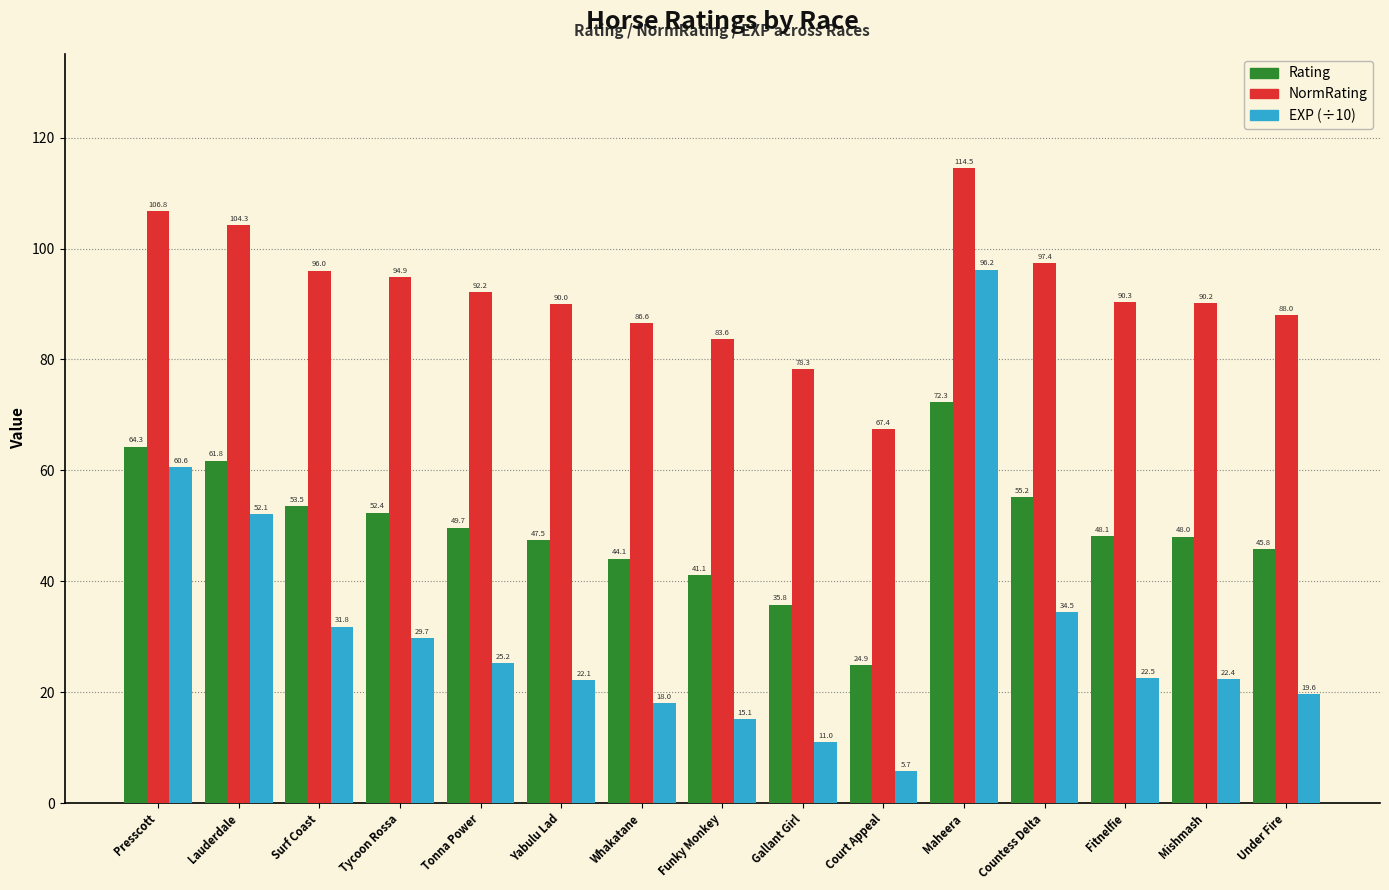

Which series changed the most between Presscott and Gallant Girl?

EXP (÷10)